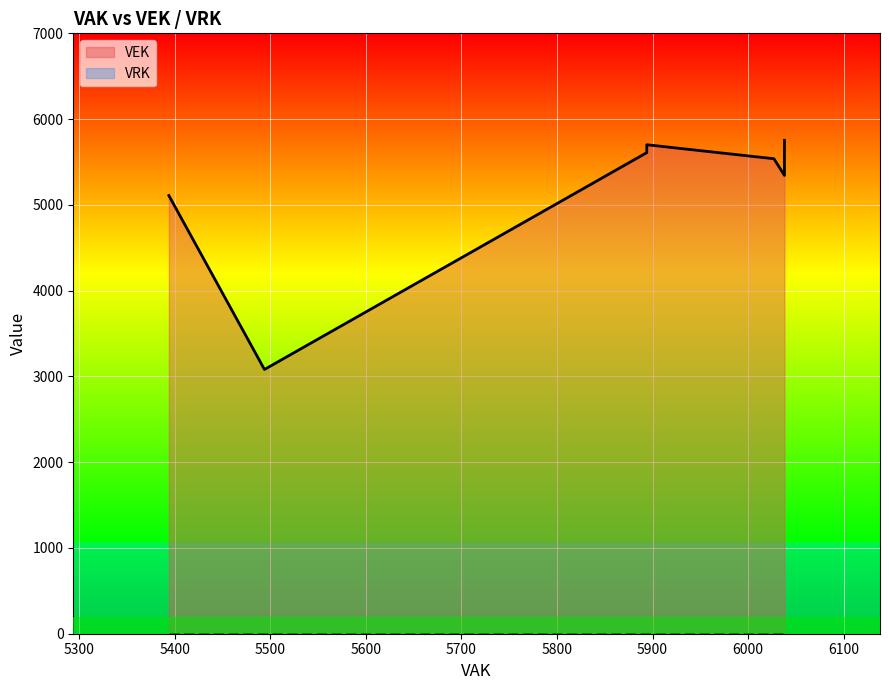

What are all the series names shown in the legend?

VEK, VRK